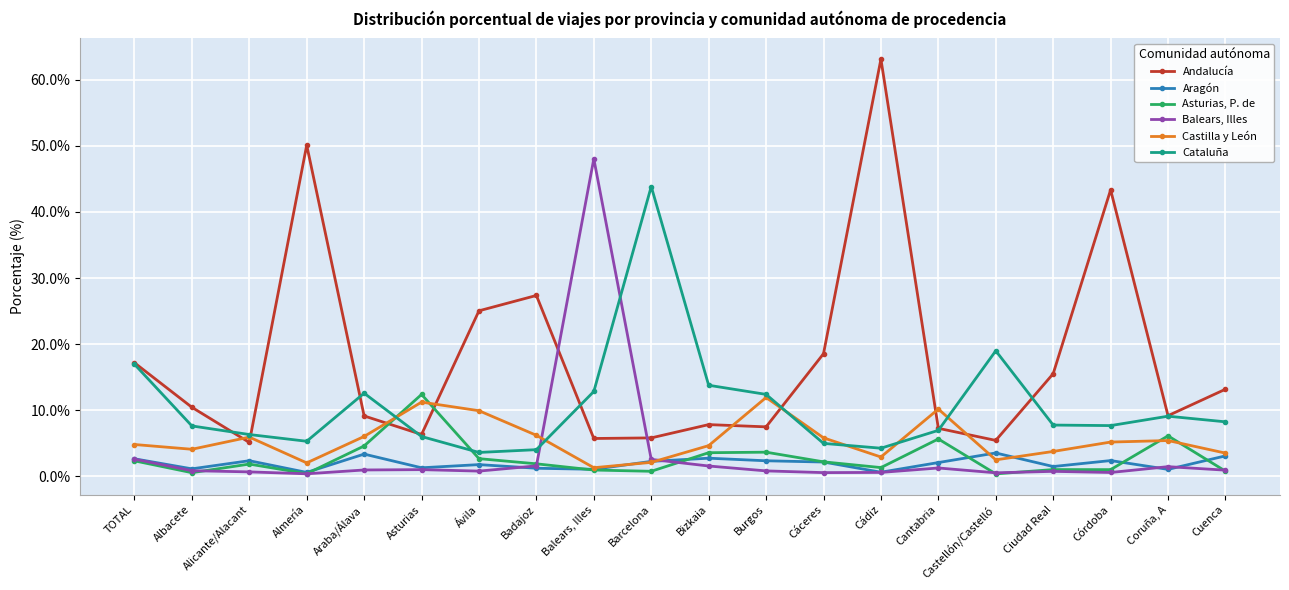

What is the value of the Aragón point at the 20th from the left?

3.1